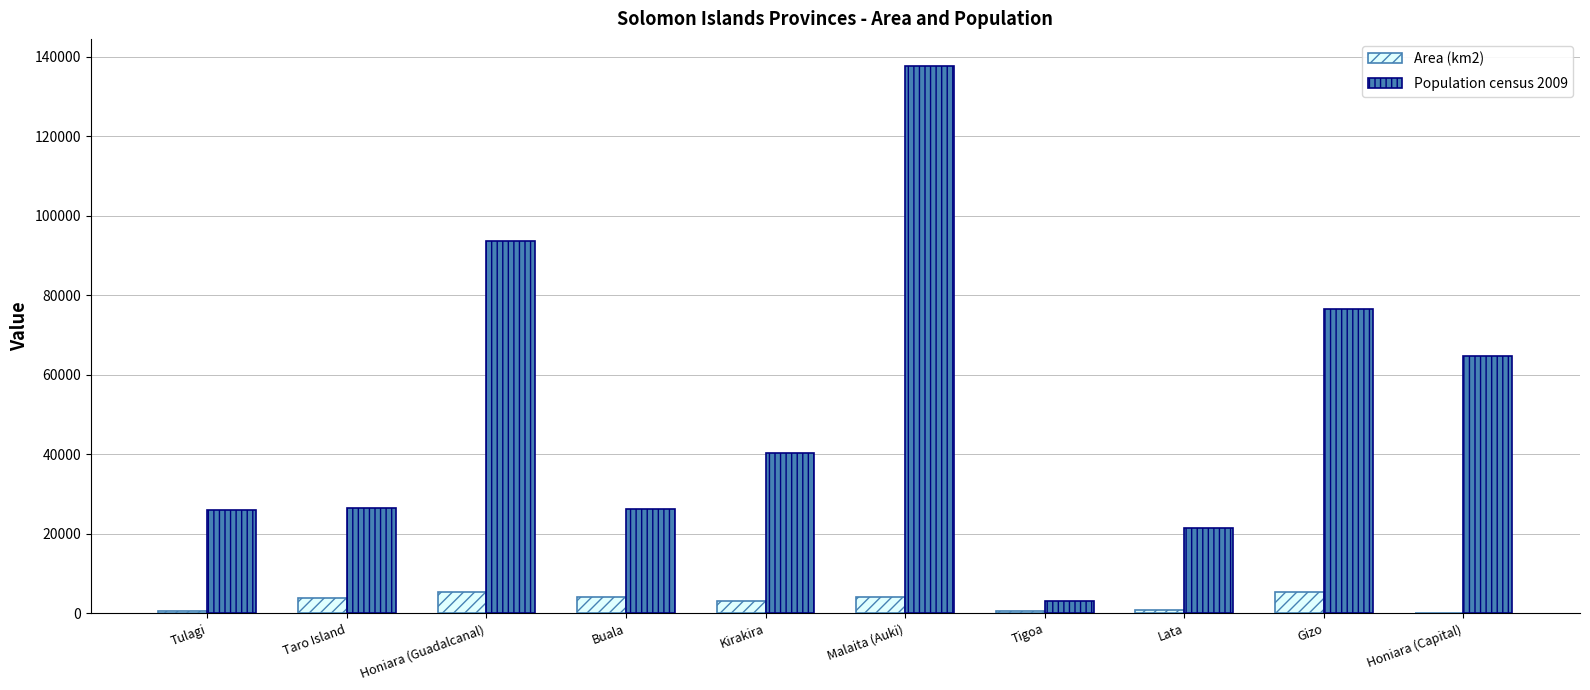

Which category has the highest value across all series?

Malaita (Auki)